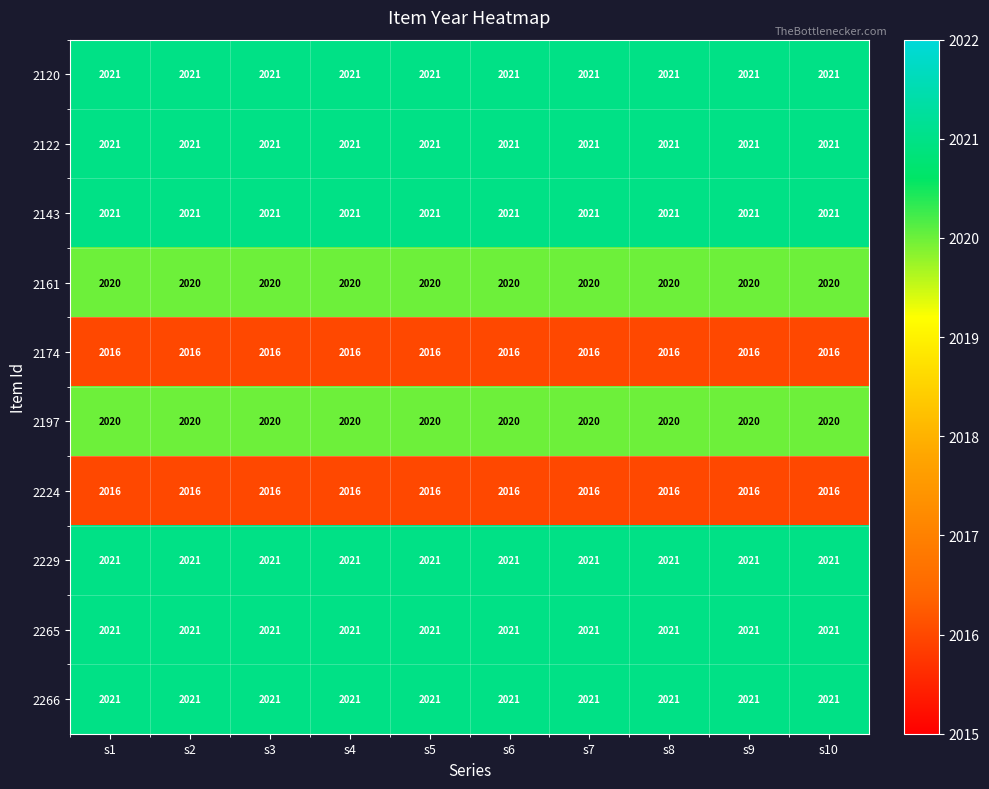

What is the approximate value of 2265 at s4?

2021